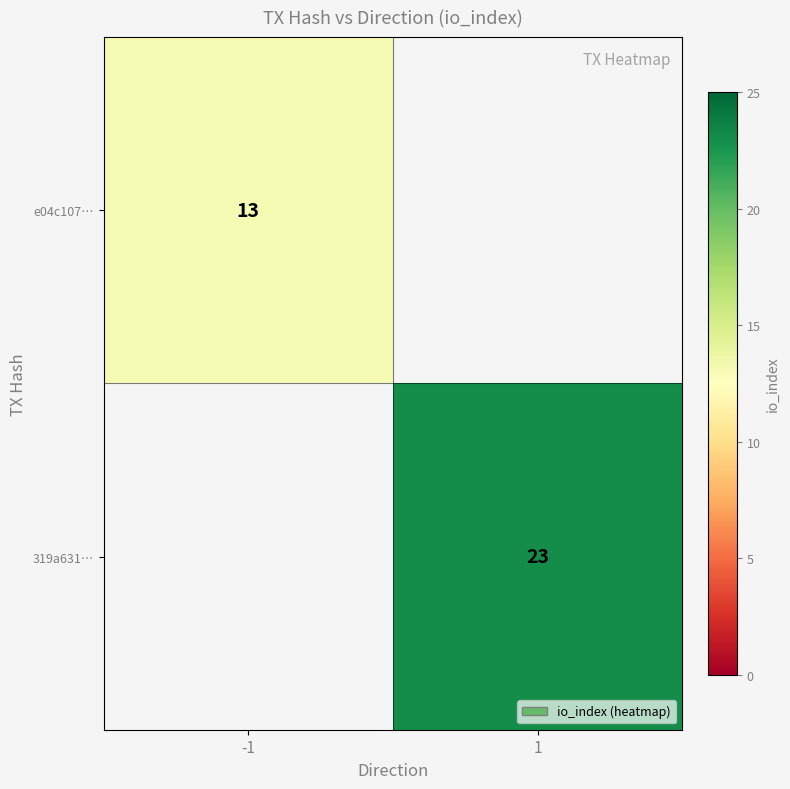

How many distinct data groups are displayed?

2